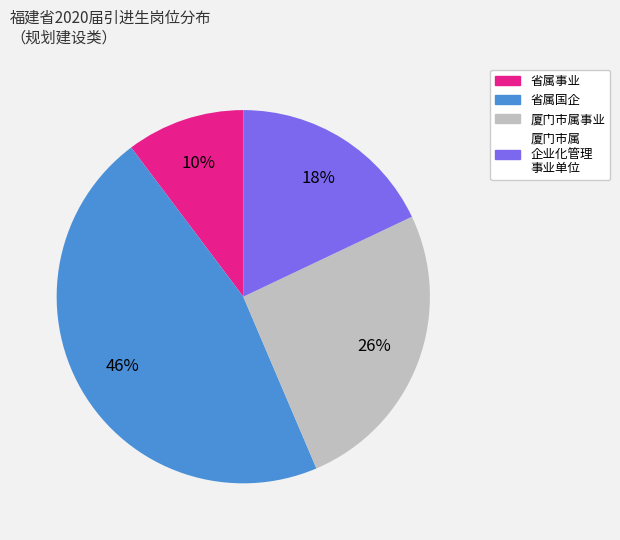

To the nearest percent, what is the difference between the largest and smallest slice percentages?

36%